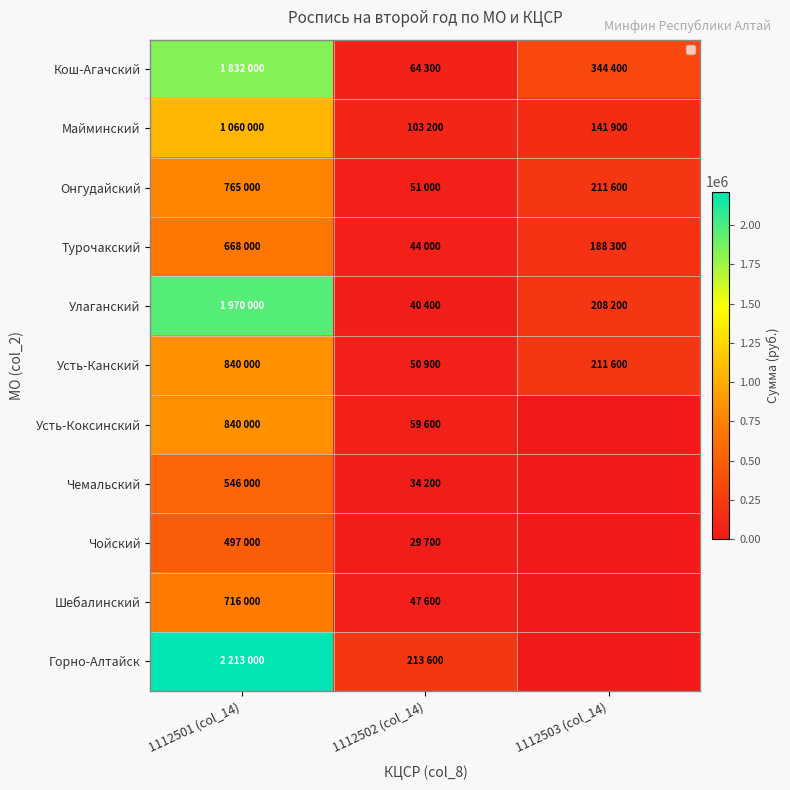

Which series has the largest total across all categories?

Горно-Алтайск